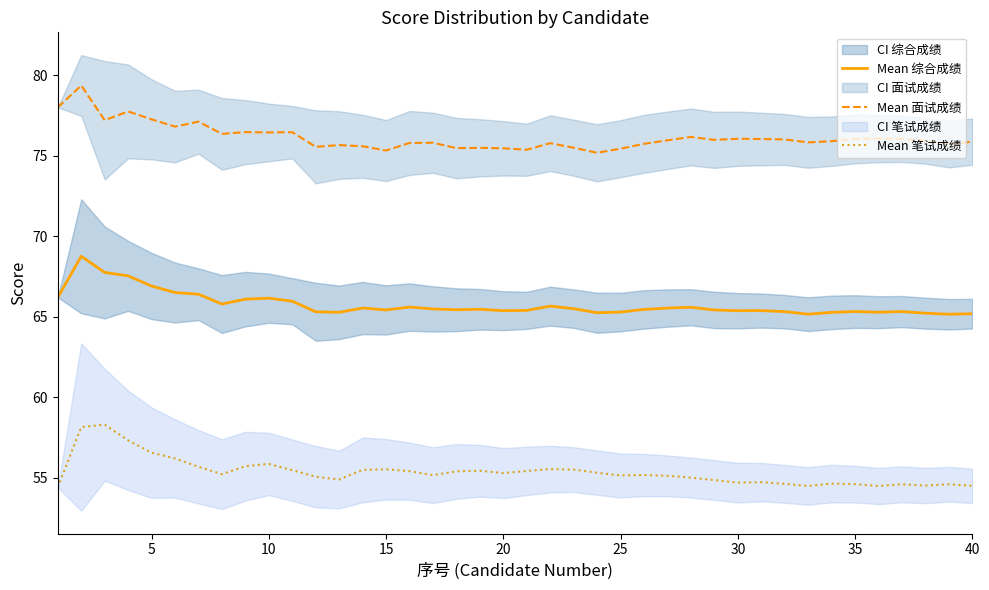

How many distinct data groups are displayed?

3